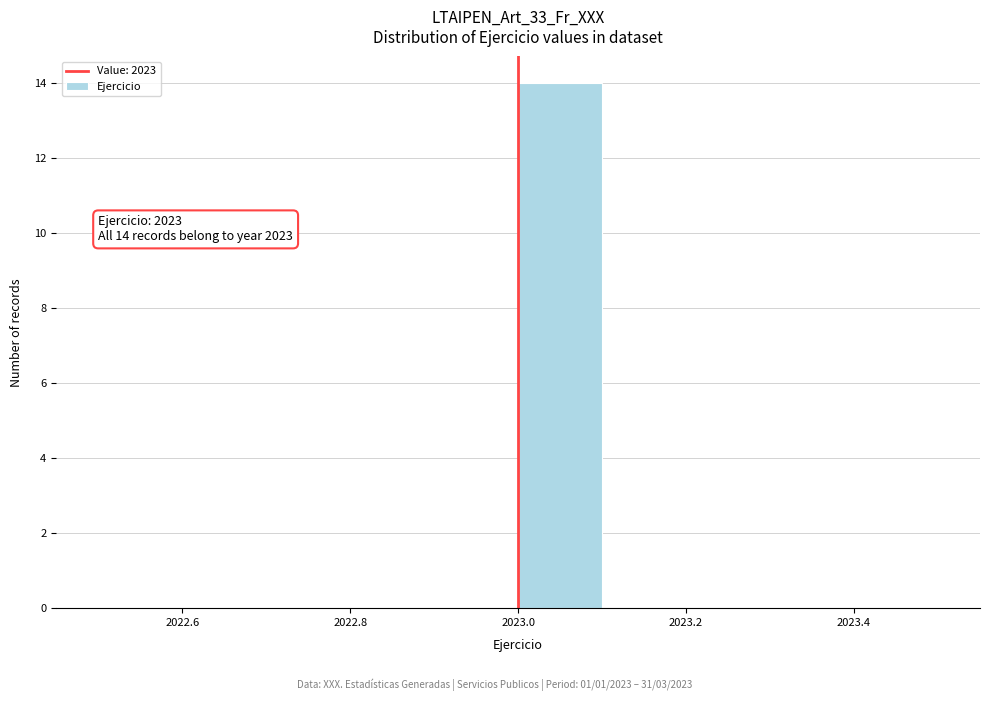

Over which range of the x-axis is the bar tallest?

2023.0 to 2023.1